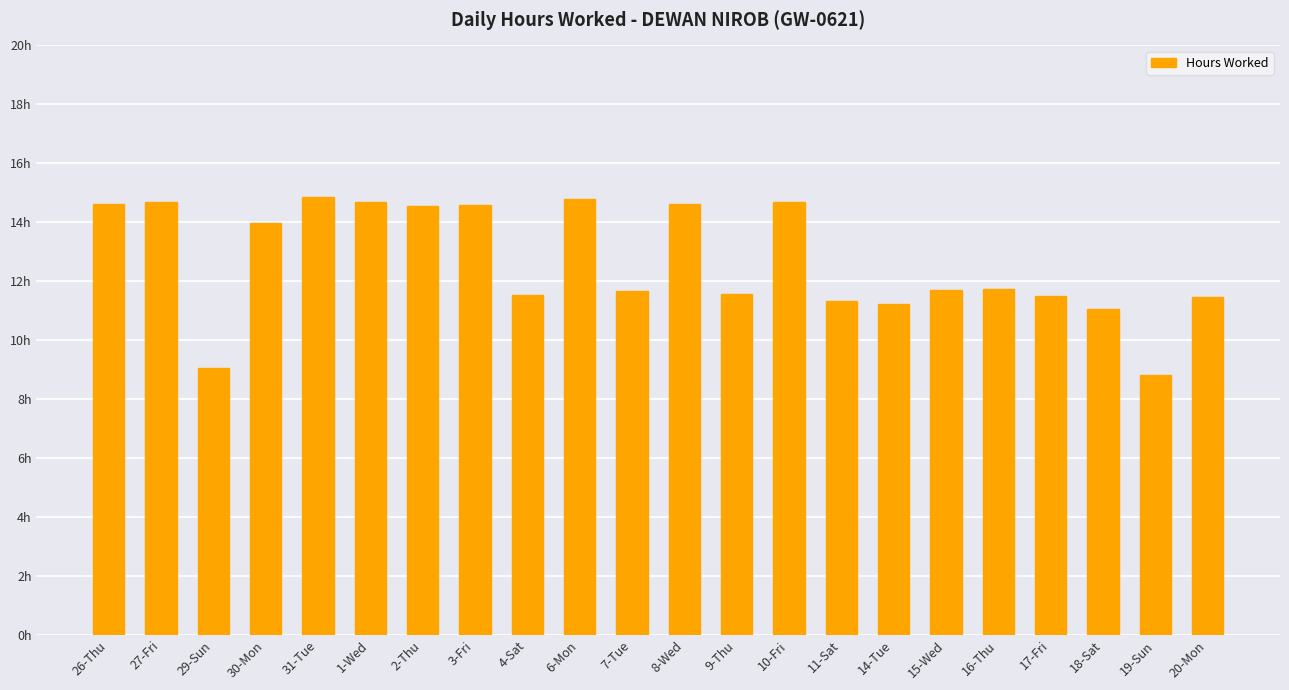

Read the value at 14-Tue.

11.2